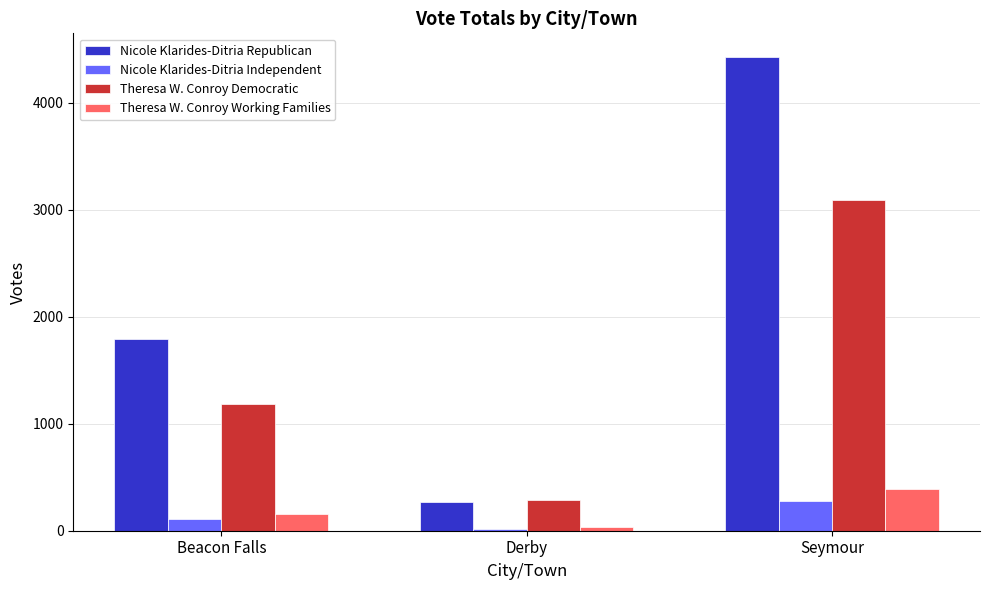

What is the spread (max minus min) of values at Beacon Falls?

1684